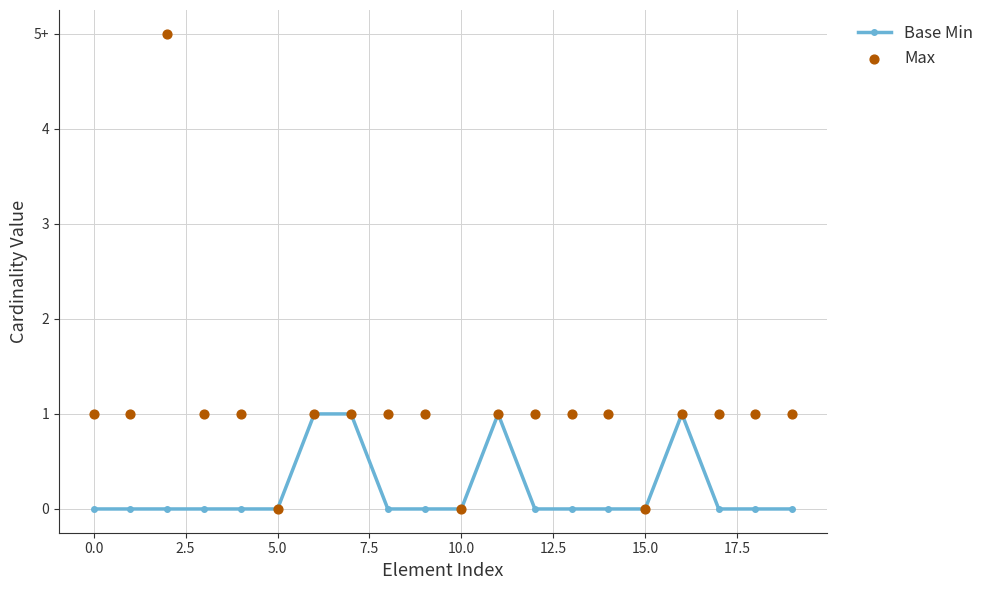

At how many categories does at least one series exceed 3?

1